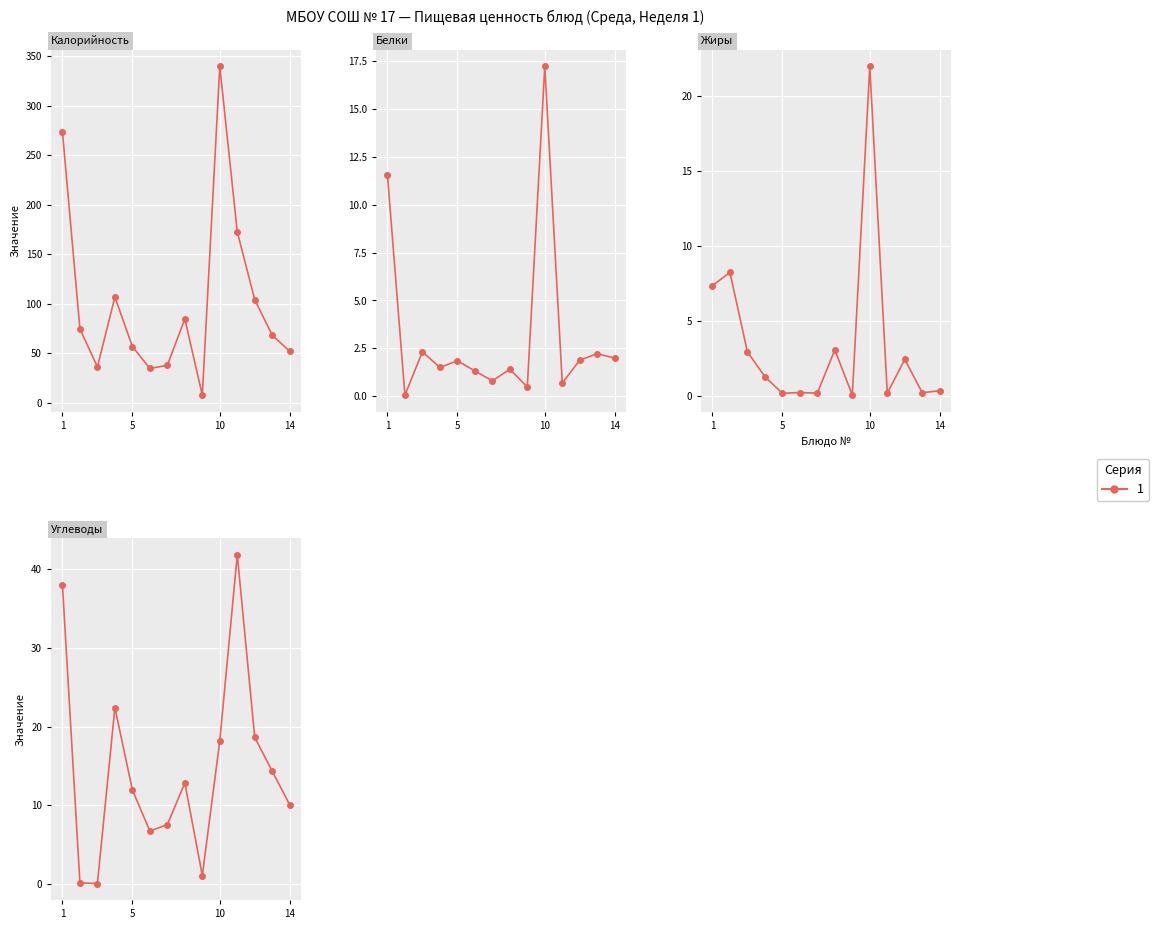

Reading left to right, what are all the values shown in this chart?

Калорийность: 273.8	74.8	36.4	107.0	57.0	34.8	38.0	84.9	7.8	339.8	172.7	104.2	68.4	52.2
Белки: 11.6	0.1	2.3	1.5	1.9	1.3	0.8	1.4	0.5	17.2	0.7	1.9	2.2	2.0
Жиры: 7.4	8.2	3.0	1.3	0.2	0.2	0.2	3.1	0.1	22.0	0.2	2.5	0.2	0.4
Углеводы: 38.0	0.1	0.0	22.4	11.9	6.7	7.5	12.8	1.0	18.1	41.9	18.6	14.3	10.0